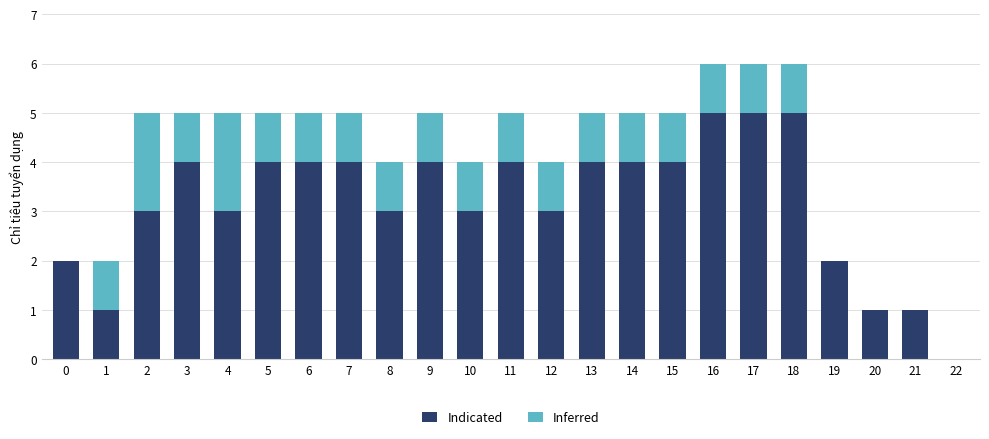

What is the sum of all Indicated values?

73